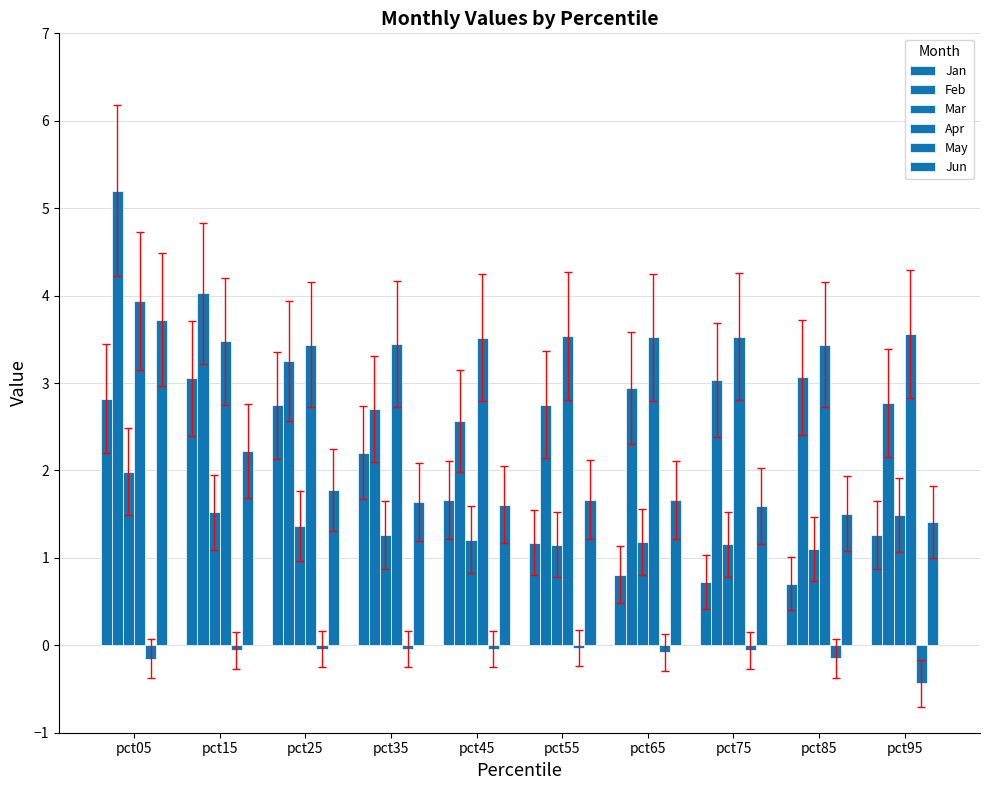

What is the sum of all May values?

-1.1